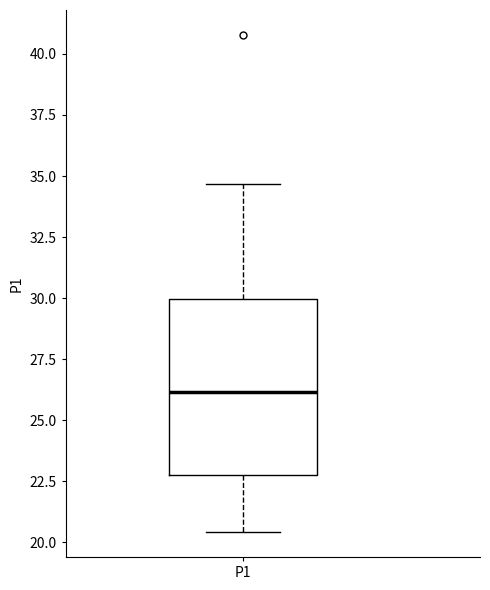

Transcribe this box plot: give where the median line is, the range the box spans, and where the two whiskers end, as read against the y-axis. The values are not printed on the chart, so give them approximately, as read against the axis.

median 26.0, box 23.0 to 30.0, whiskers 20.5 to 34.5